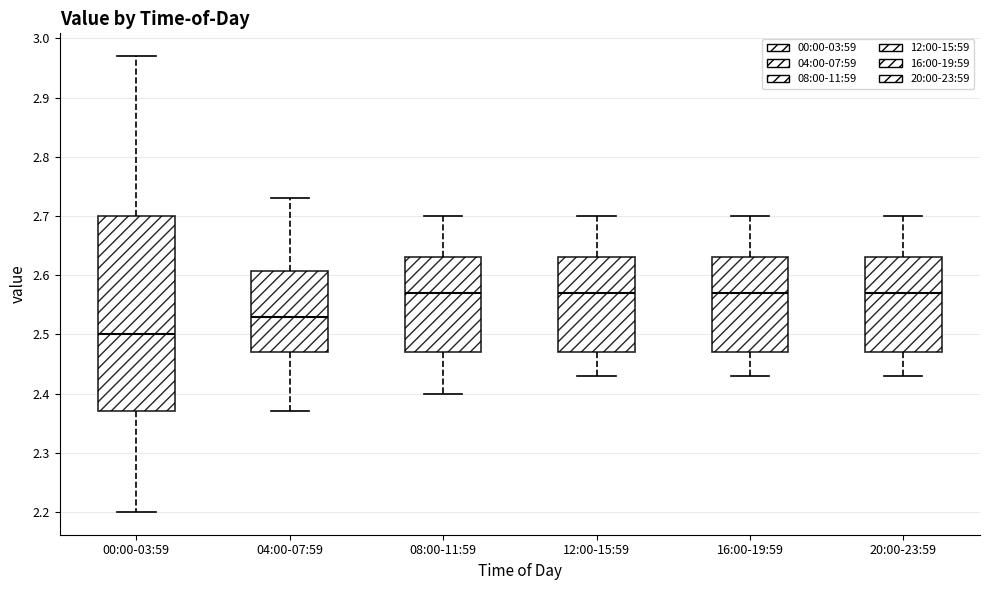

Reading left to right, transcribe this box plot: for each box, give where its median line is, the range the box spans, and where its two whiskers end, as read against the y-axis. The values are not printed on the chart, so give them approximately, as read against the axis.

00:00-03:59: median 2.50, box 2.37 to 2.70, whiskers 2.20 to 2.97
04:00-07:59: median 2.53, box 2.47 to 2.61, whiskers 2.37 to 2.73
08:00-11:59: median 2.57, box 2.47 to 2.63, whiskers 2.40 to 2.70
12:00-15:59: median 2.57, box 2.47 to 2.63, whiskers 2.43 to 2.70
16:00-19:59: median 2.57, box 2.47 to 2.63, whiskers 2.43 to 2.70
20:00-23:59: median 2.57, box 2.47 to 2.63, whiskers 2.43 to 2.70